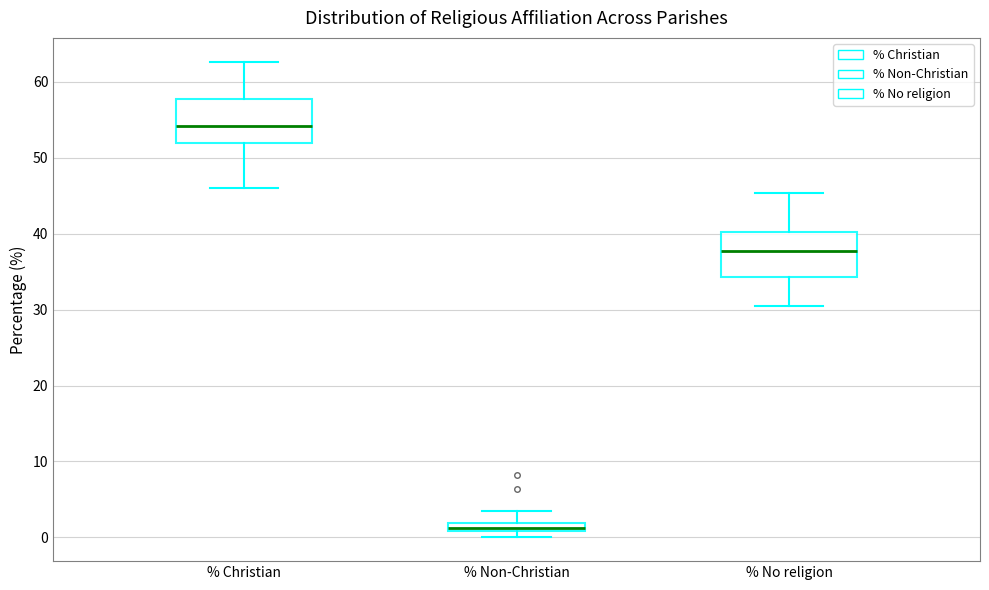

Where is the upper edge of the box for % No religion on the y-axis? The values are not printed on the chart, so give them approximately, as read against the axis.

40